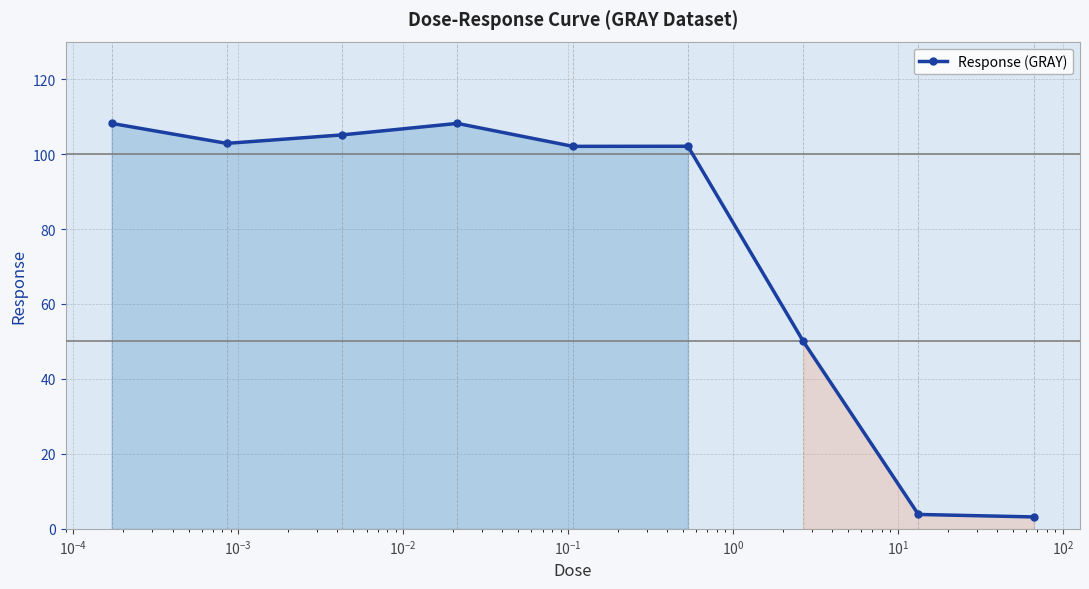

Reading left to right, extract all data points from this chart.

108.2	102.9	105.1	108.2	102.1	102.1	50.0	3.8	3.2